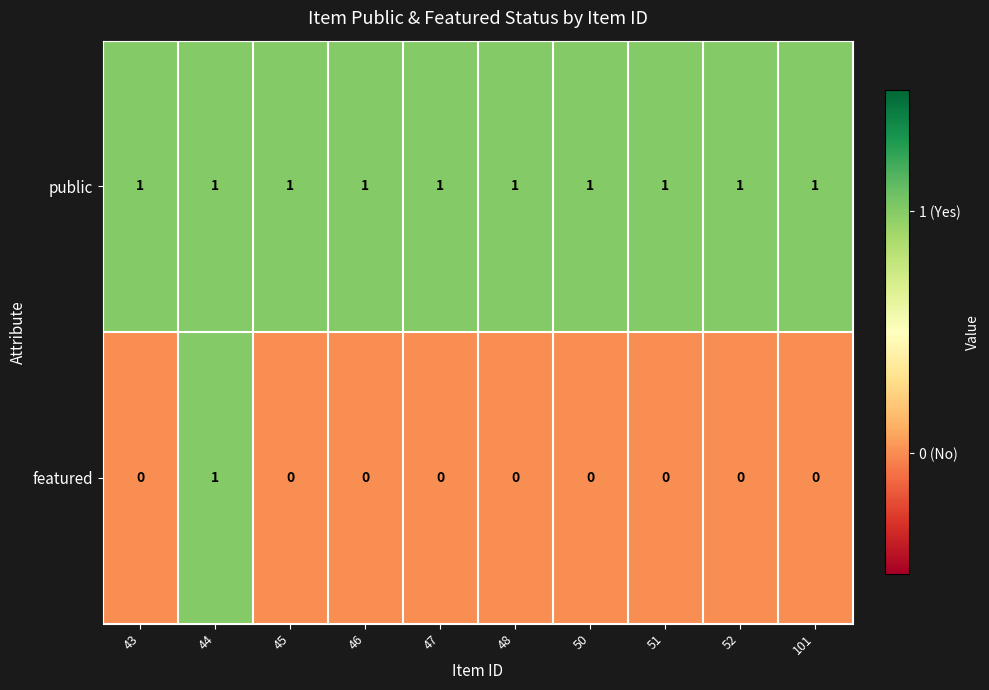

How many distinct data groups are displayed?

2